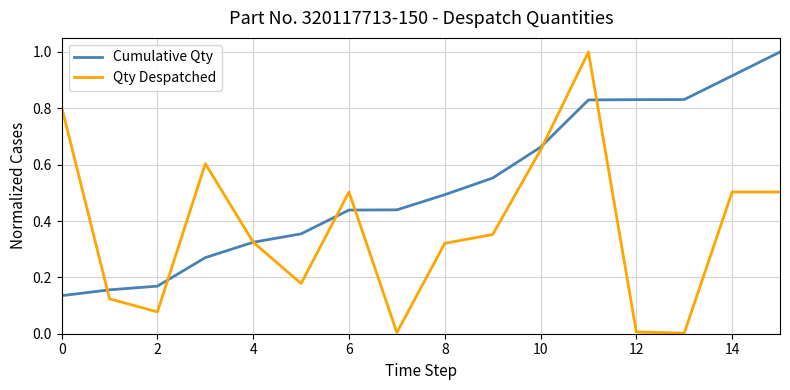

True or false: Qty Despatched has more than 1 points higher than both neighbors.

True